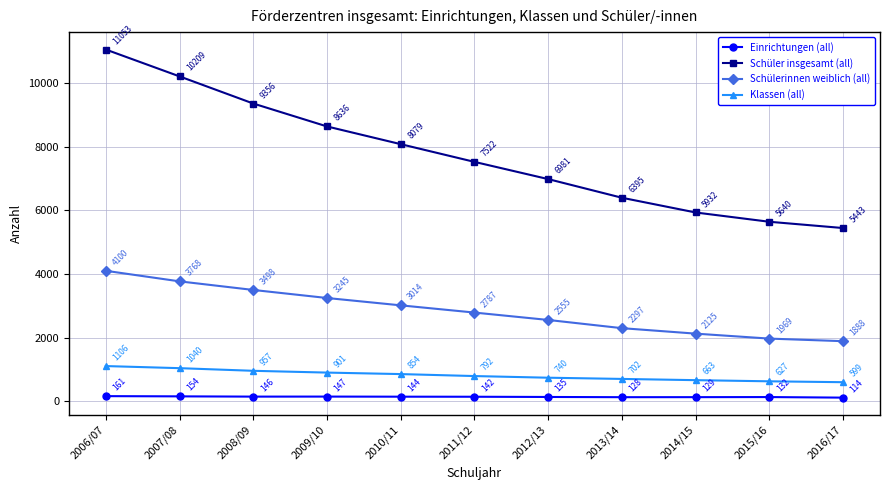

List the series in order of their peak value, highest first.

Schüler insgesamt (all), Schülerinnen weiblich (all), Klassen (all), Einrichtungen (all)